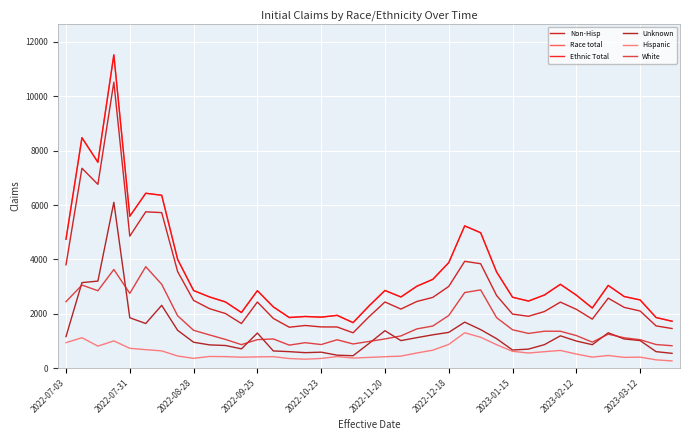

Does the chart have visible grid lines?

Yes